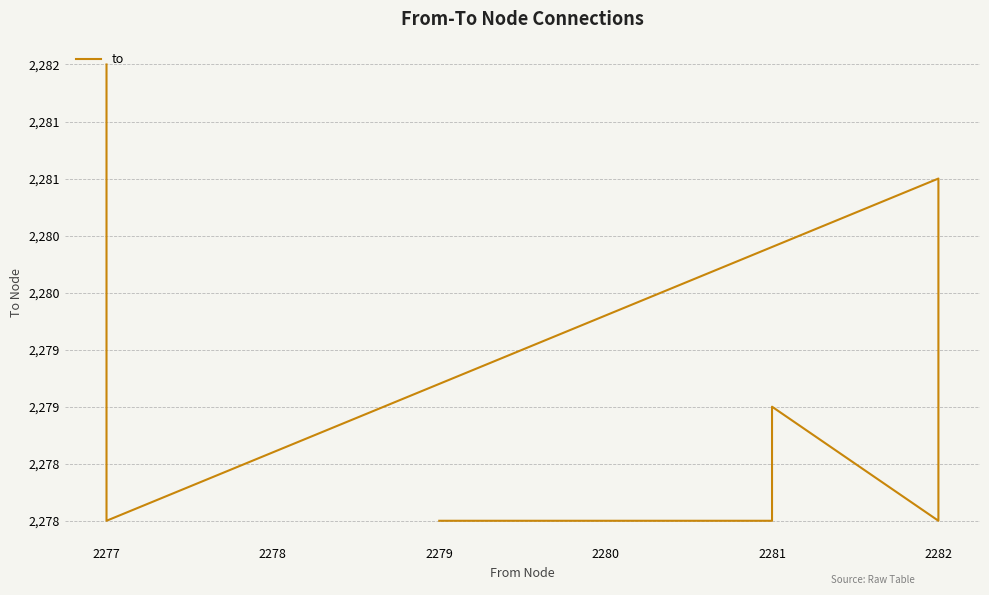

Is it true that the value at 2277 is 461?

False